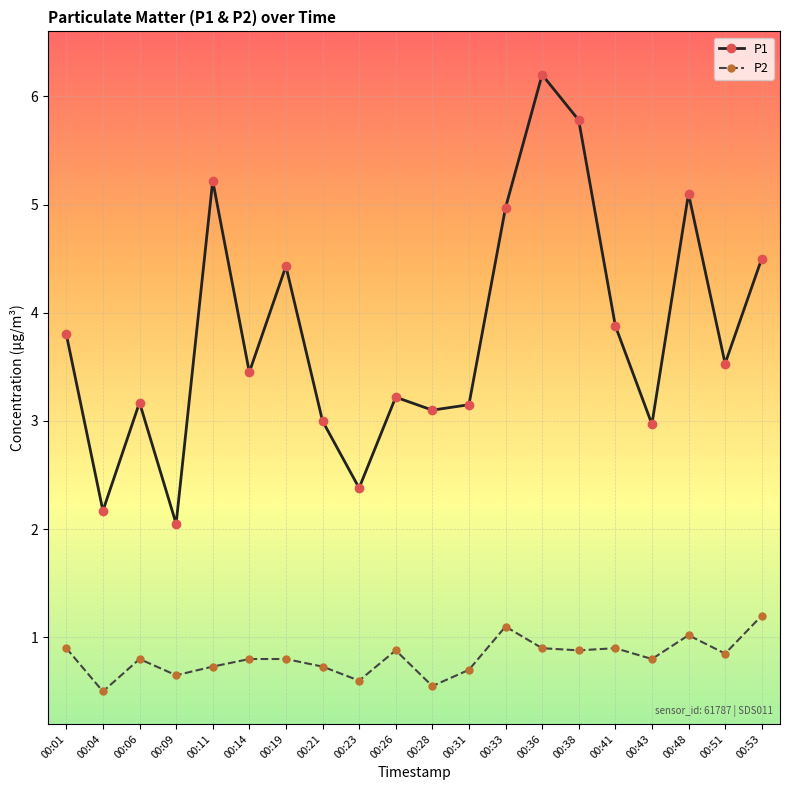

True or false: P1 and P2 intersect in this chart.

False